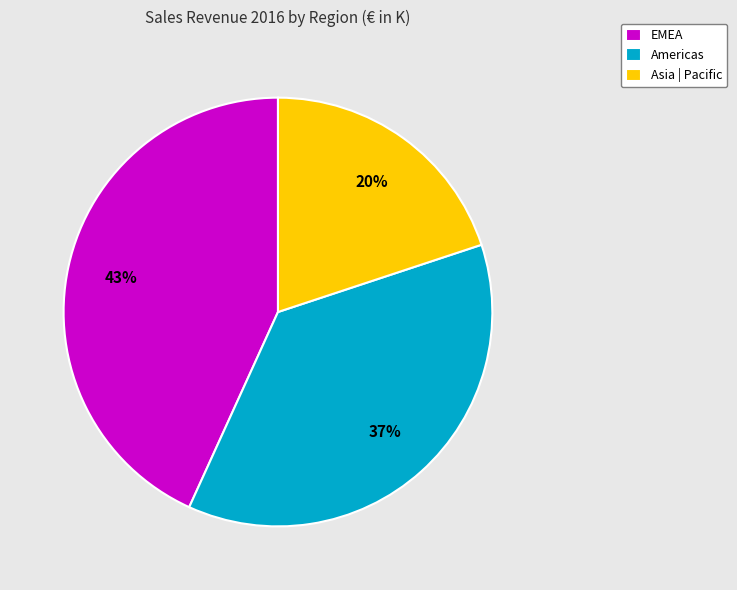

To the nearest percent, what is the average slice percentage?

33%